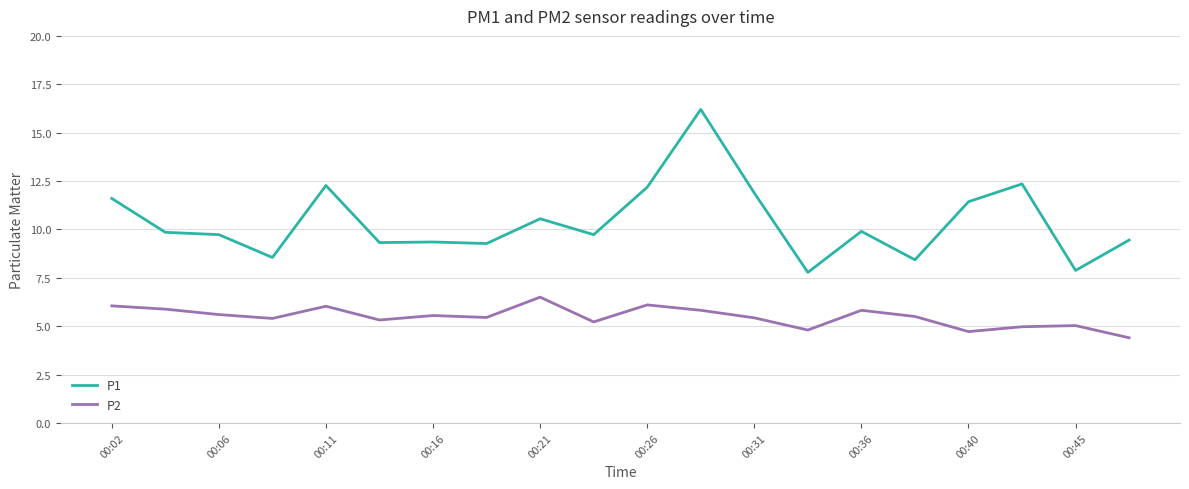

Which series has the largest total across all categories?

P1